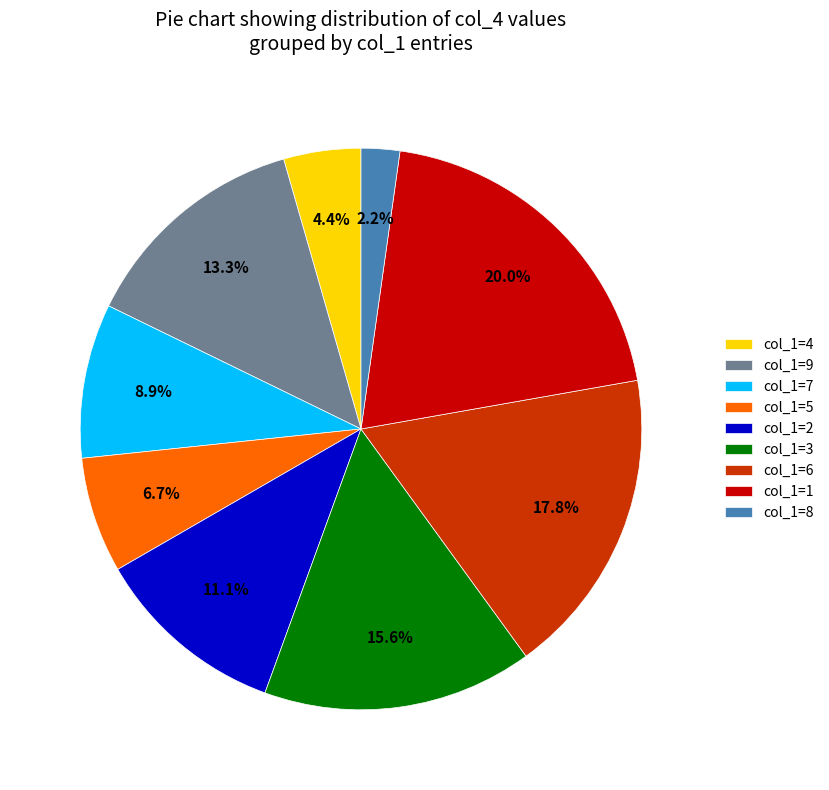

Count the number of slices in the pie.

9